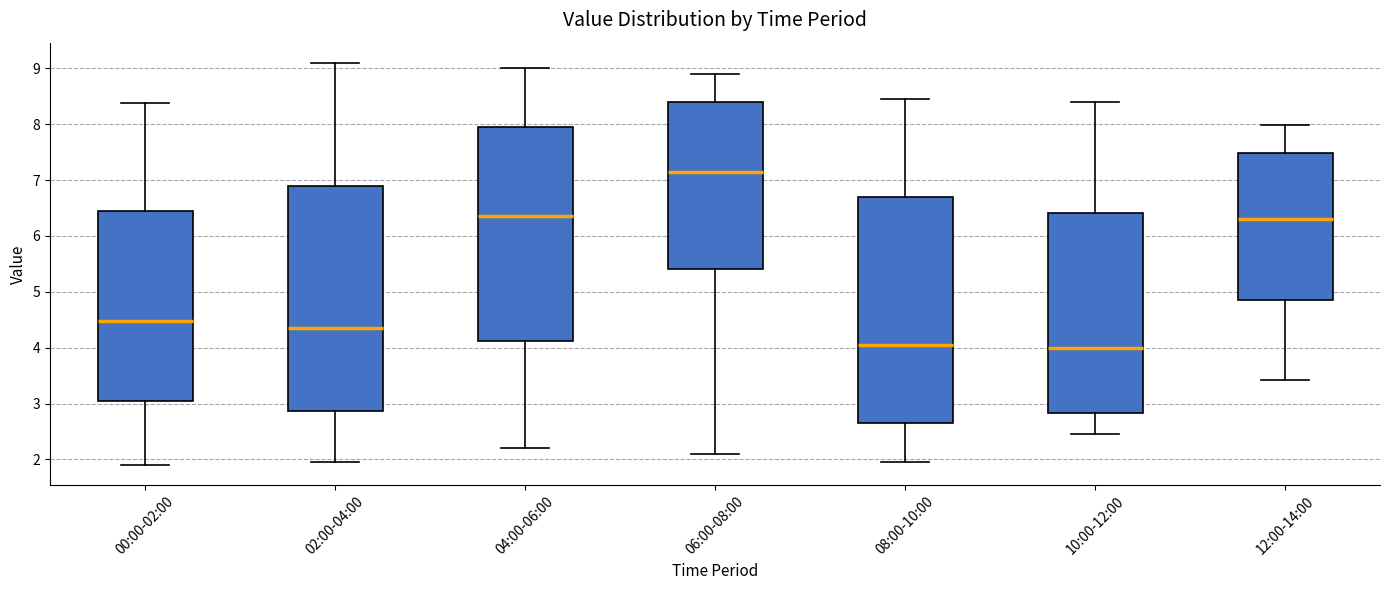

Where does the upper whisker of the box for 04:00-06:00 end on the y-axis? The values are not printed on the chart, so give them approximately, as read against the axis.

9.0